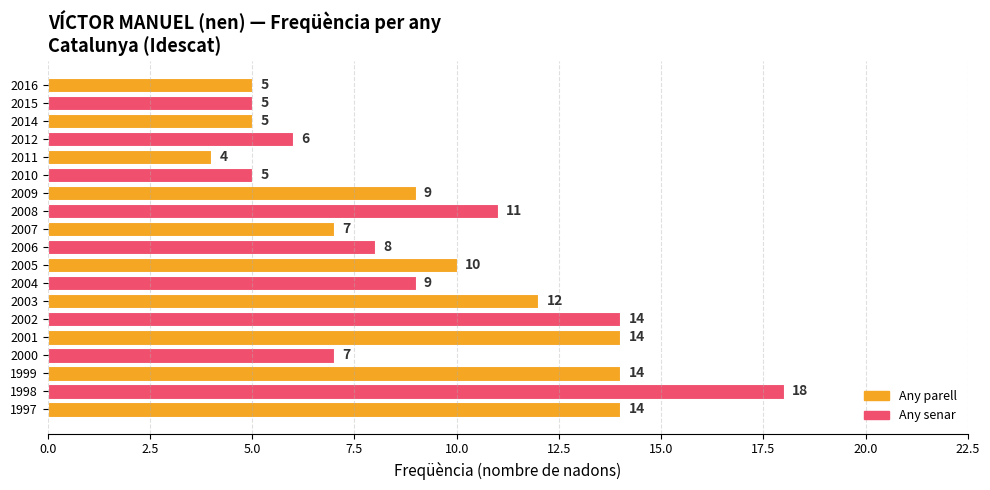

Which has a higher value, 1998 or 2006?

1998